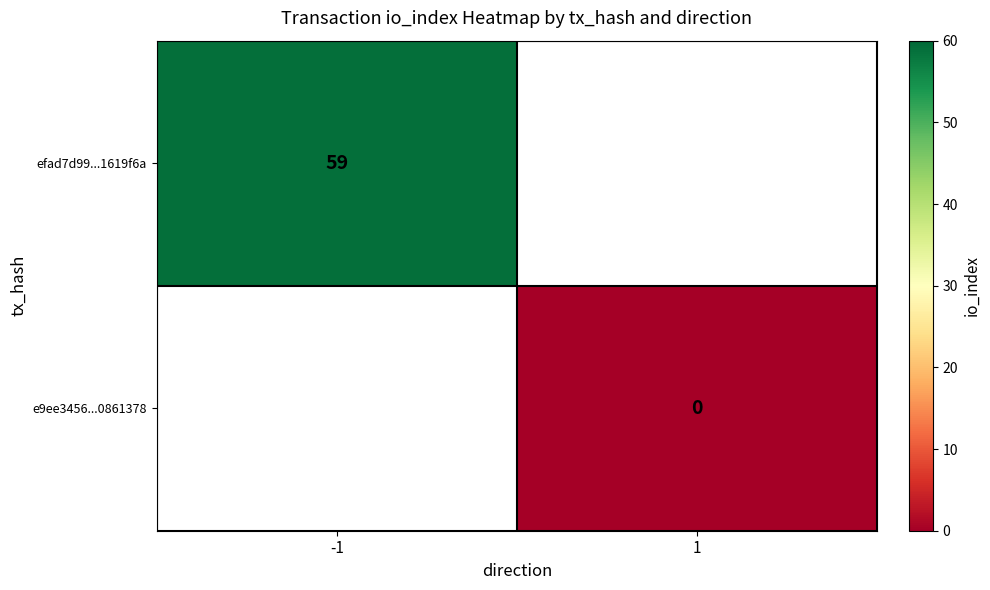

The efad7d99...1619f6a series shows 13 at -1. True or false?

False